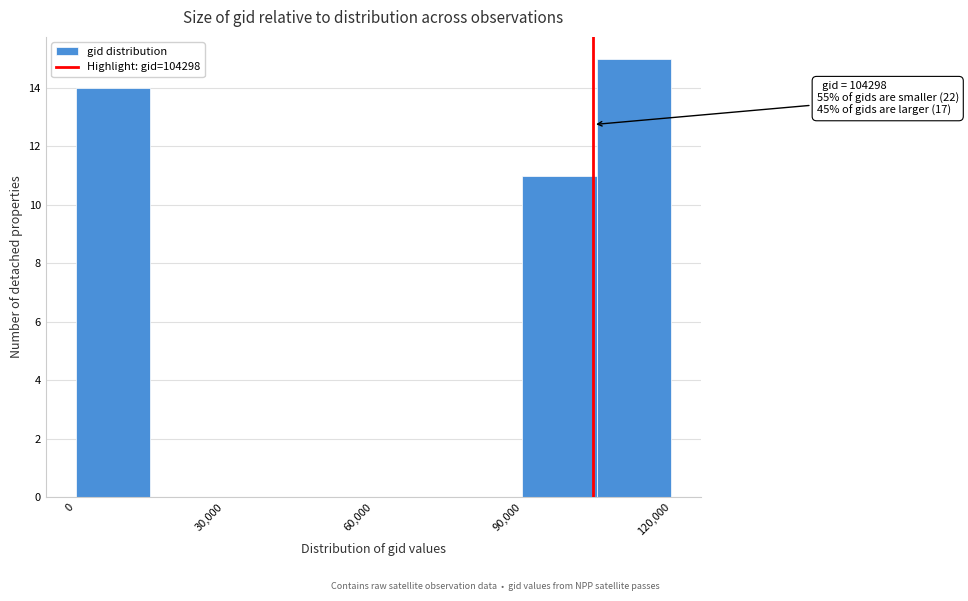

Around what value on the x-axis is the tallest bar? Give the approximate position of its centre, as read against the axis.

115000